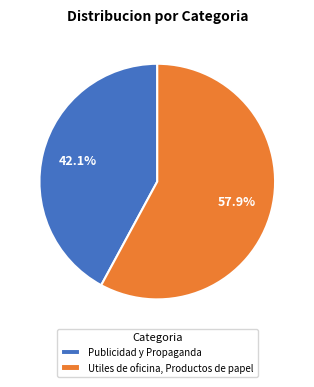

How many segments does this pie chart have?

2